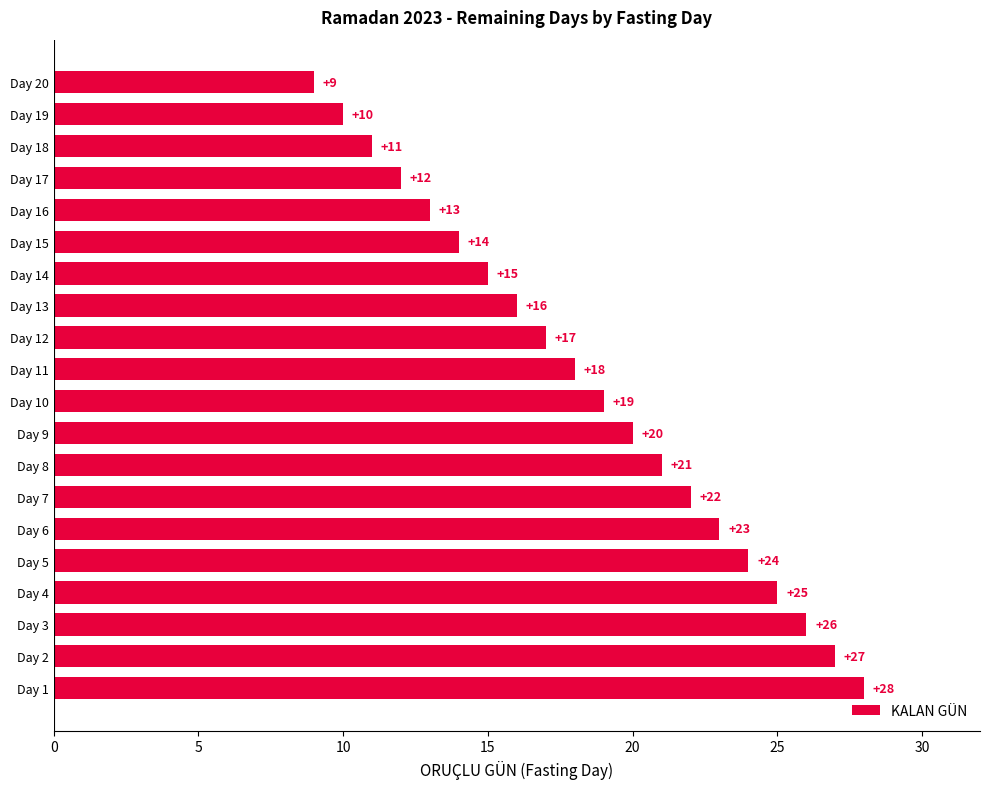

True or false: the data shows 22 at Day 7.

True